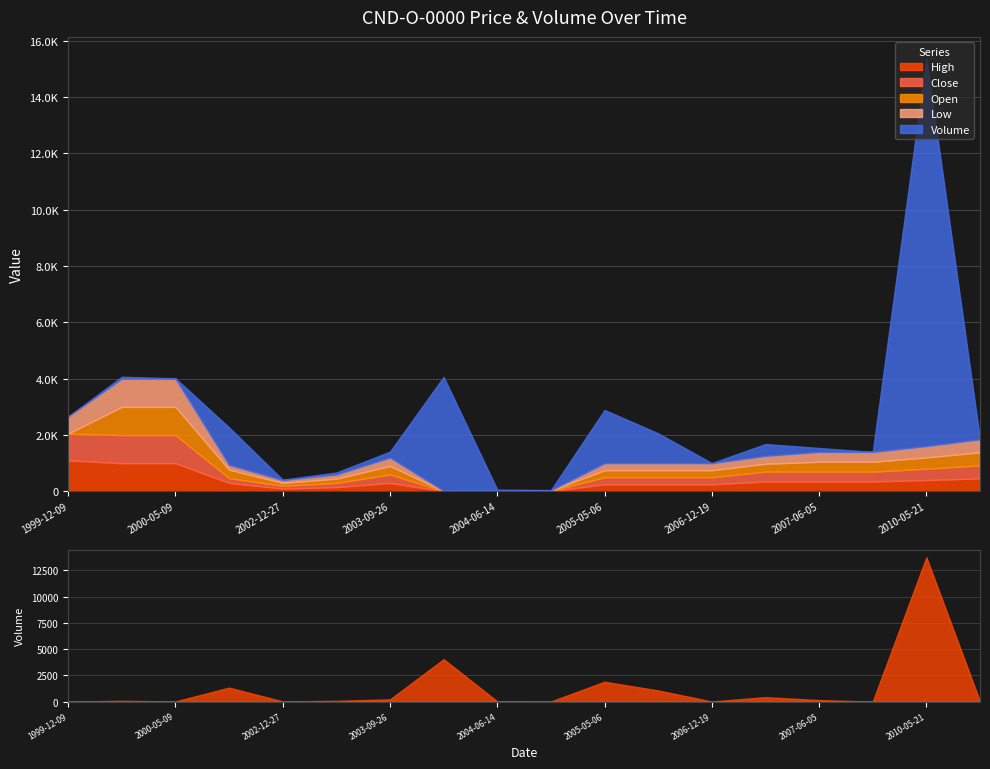

At 2002-12-27, list the series in order from smallest to largest.

Volume, High, Close, Open, Low